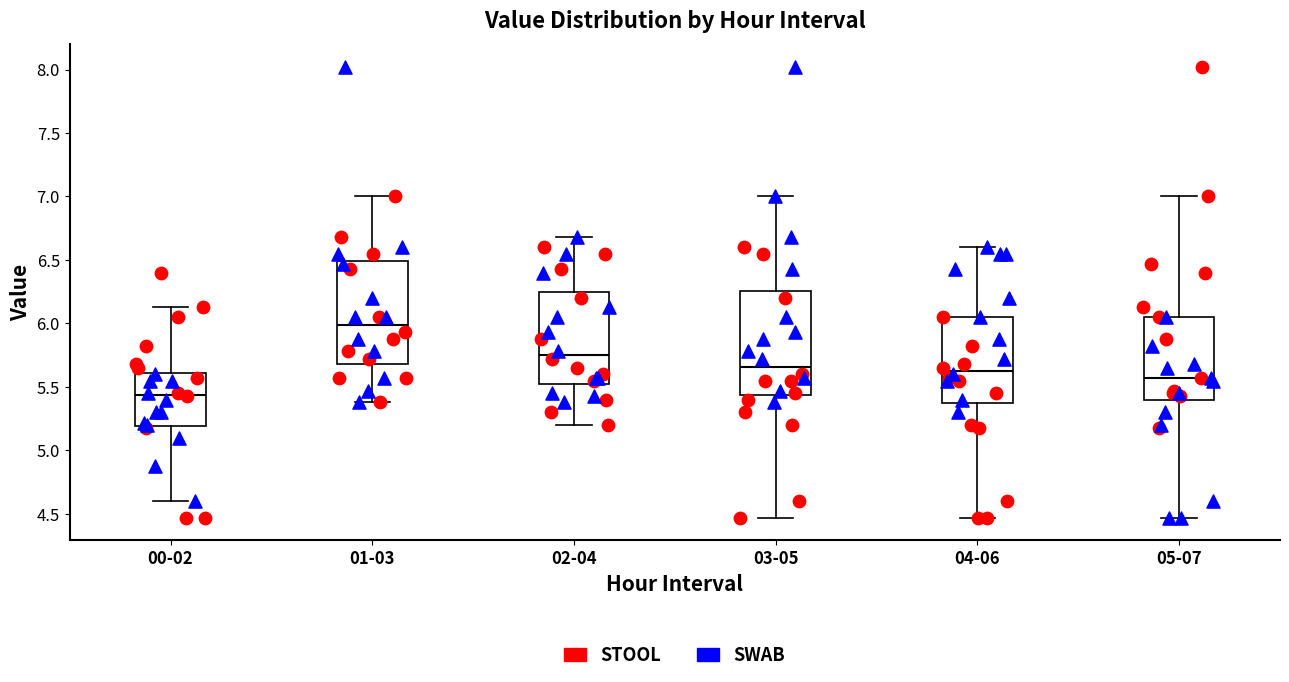

Which box's median line is the lowest?

00-02